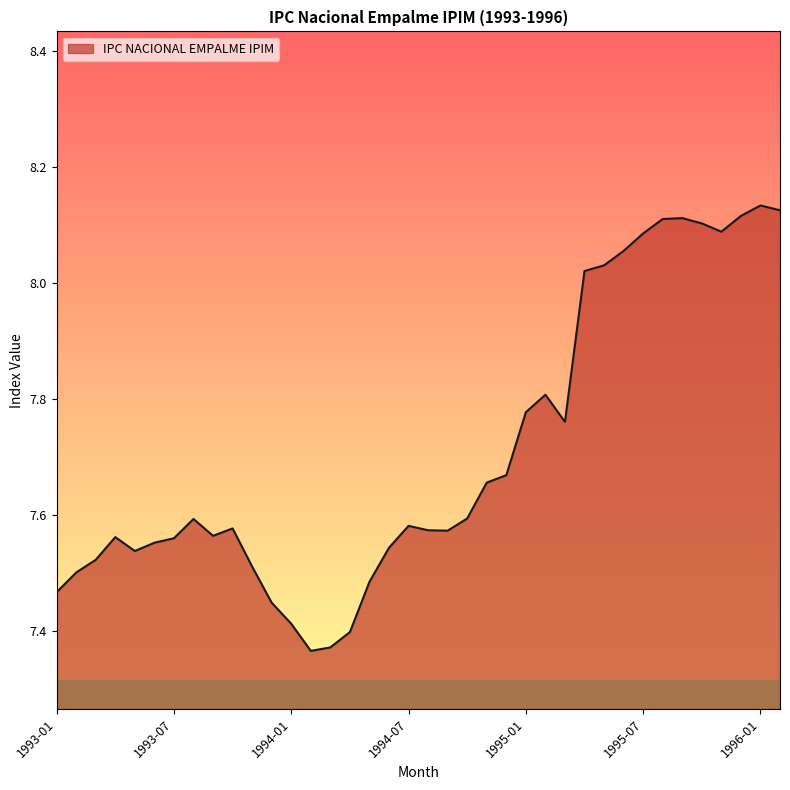

What is the difference between the maximum and minimum values?

0.8